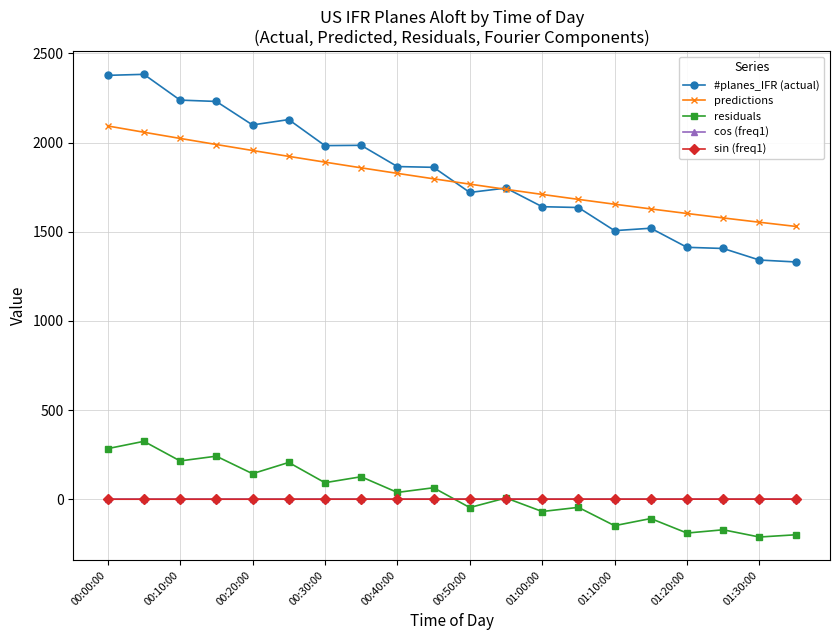

What is the value of the residuals point at the 5th from the left?

143.2